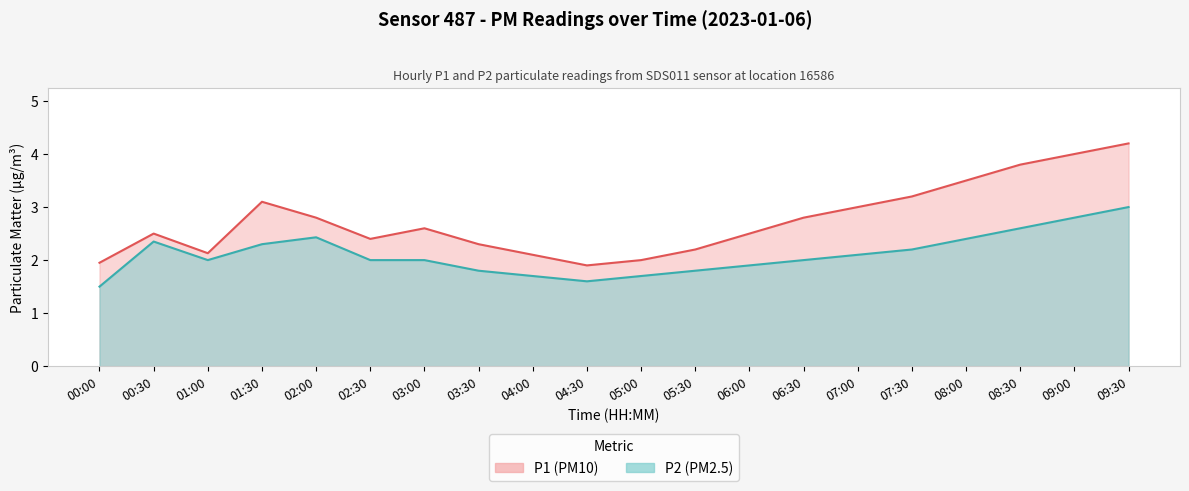

Rank the series at 00:30 from lowest to highest value.

P2, P1